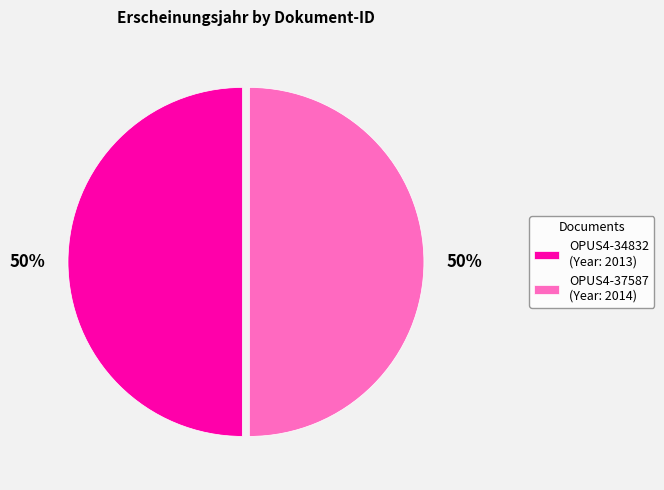

To the nearest percent, what percentage of the pie is OPUS4-37587?

50%